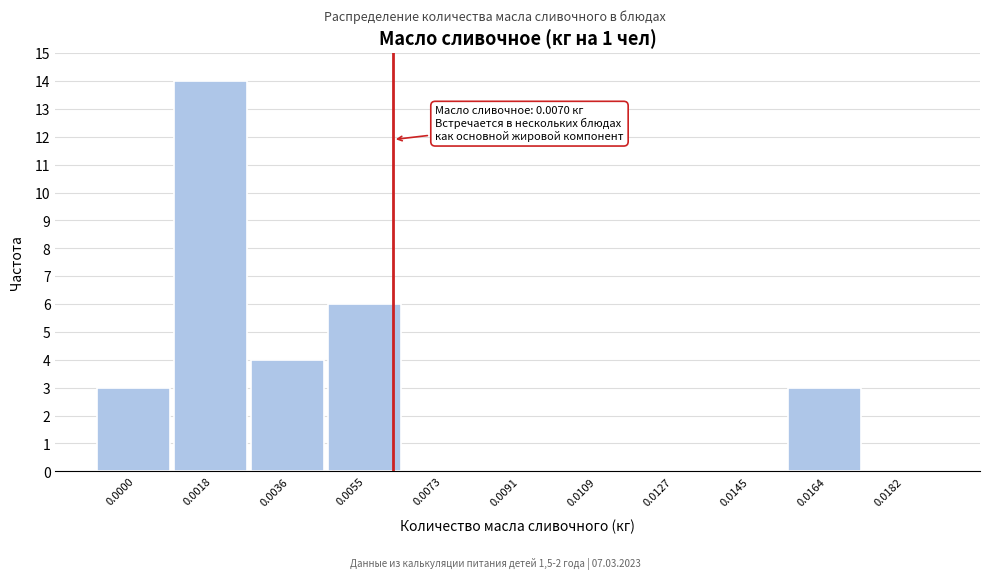

Reading left to right, extract all data points from this chart.

0.0000=3	0.0018=14	0.0036=4	0.0055=6	0.0073=0	0.0091=0	0.0109=0	0.0127=0	0.0145=0	0.0164=3	0.0182=0